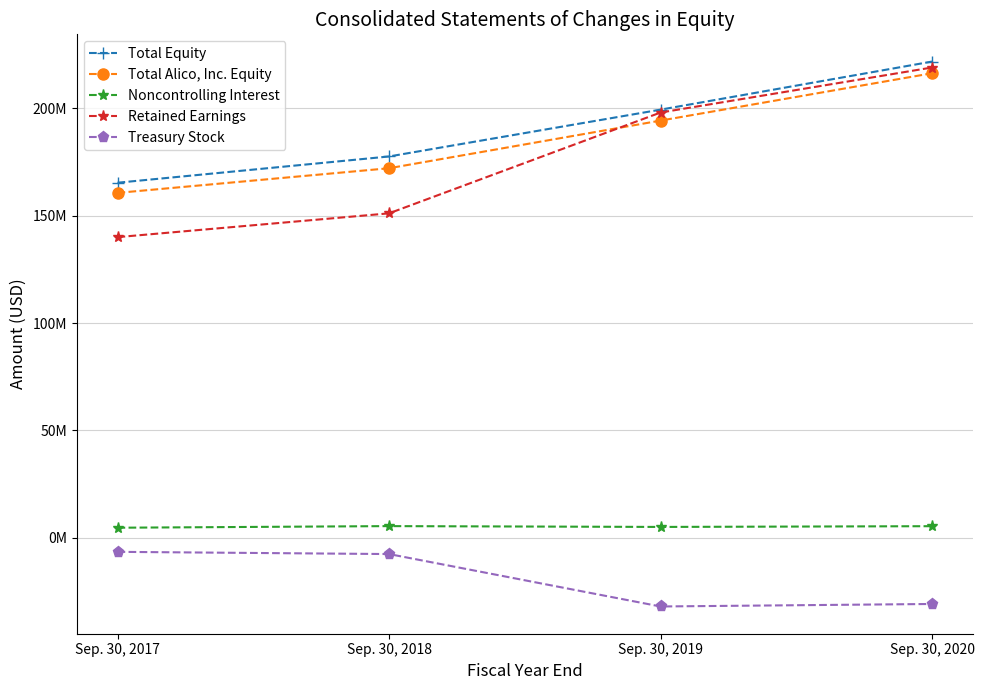

Between Sep. 30, 2017 and Sep. 30, 2018, which series saw the biggest shift?

Total Equity